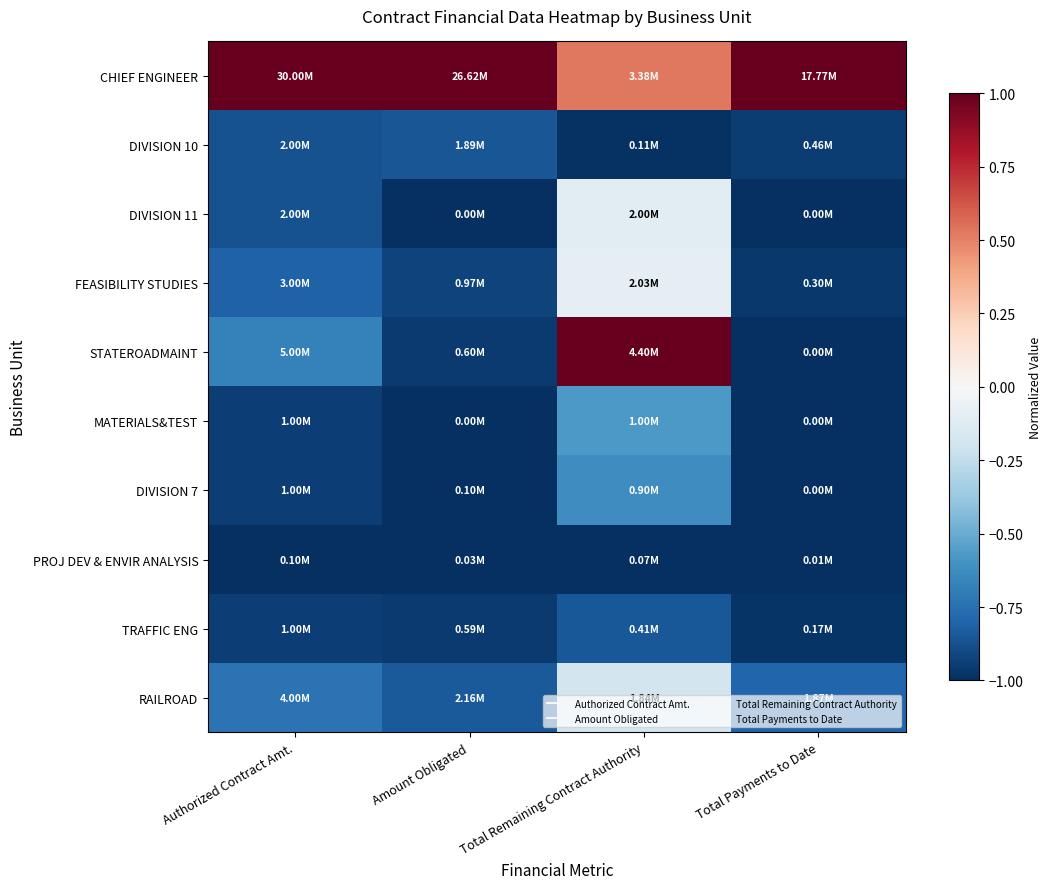

Reading left to right, extract all data points from this chart.

CHIEF ENGINEER: Authorized Contract Amt.=1.0	Amount Obligated=1.0	Total Remaining Contract Authority=0.5	Total Payments to Date=1.0
DIVISION 10: Authorized Contract Amt.=-0.9	Amount Obligated=-0.9	Total Remaining Contract Authority=-1.0	Total Payments to Date=-0.9
DIVISION 11: Authorized Contract Amt.=-0.9	Amount Obligated=-1.0	Total Remaining Contract Authority=-0.1	Total Payments to Date=-1.0
FEASIBILITY STUDIES: Authorized Contract Amt.=-0.8	Amount Obligated=-0.9	Total Remaining Contract Authority=-0.1	Total Payments to Date=-1.0
STATEROADMAINT: Authorized Contract Amt.=-0.7	Amount Obligated=-1.0	Total Remaining Contract Authority=1.0	Total Payments to Date=-1.0
MATERIALS&TEST: Authorized Contract Amt.=-0.9	Amount Obligated=-1.0	Total Remaining Contract Authority=-0.6	Total Payments to Date=-1.0
DIVISION 7: Authorized Contract Amt.=-0.9	Amount Obligated=-1.0	Total Remaining Contract Authority=-0.6	Total Payments to Date=-1.0
PROJ DEV & ENVIR ANALYSIS: Authorized Contract Amt.=-1.0	Amount Obligated=-1.0	Total Remaining Contract Authority=-1.0	Total Payments to Date=-1.0
TRAFFIC ENG: Authorized Contract Amt.=-0.9	Amount Obligated=-1.0	Total Remaining Contract Authority=-0.8	Total Payments to Date=-1.0
RAILROAD: Authorized Contract Amt.=-0.7	Amount Obligated=-0.8	Total Remaining Contract Authority=-0.2	Total Payments to Date=-0.8